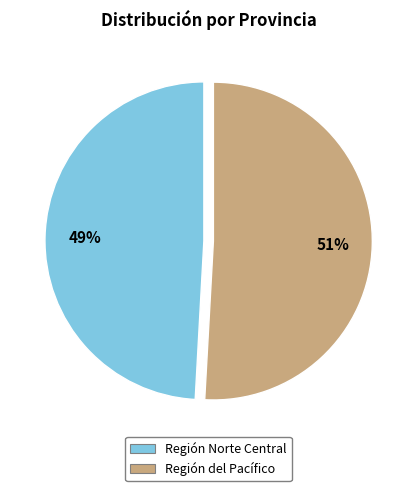

How many slices are in this pie chart?

2